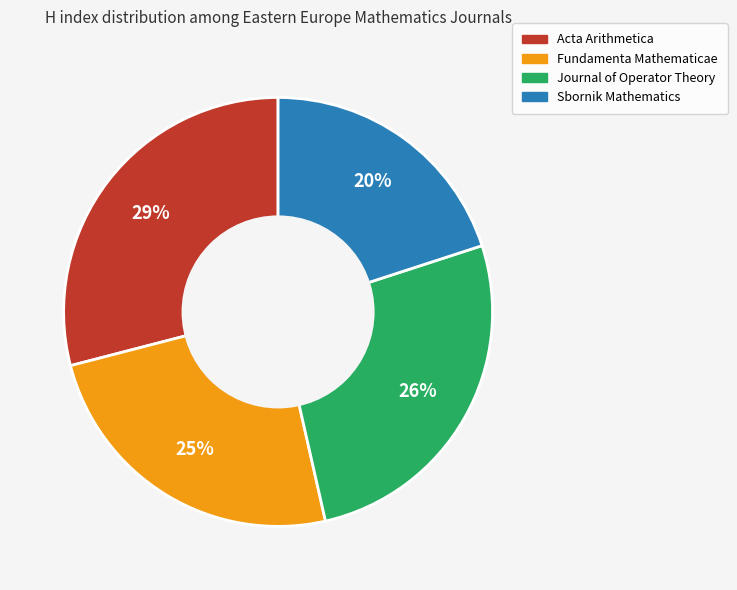

To the nearest percent, what is the difference between the Fundamenta Mathematicae and Sbornik Mathematics slice percentages?

5%